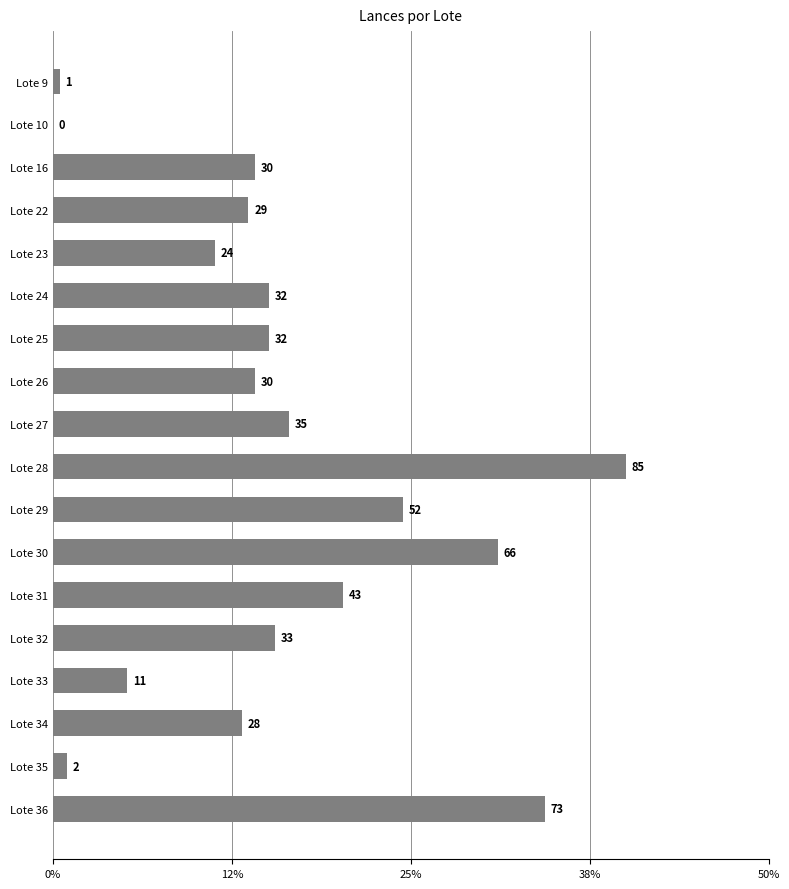

Where is the data nearest to the value 42?

Lote 31